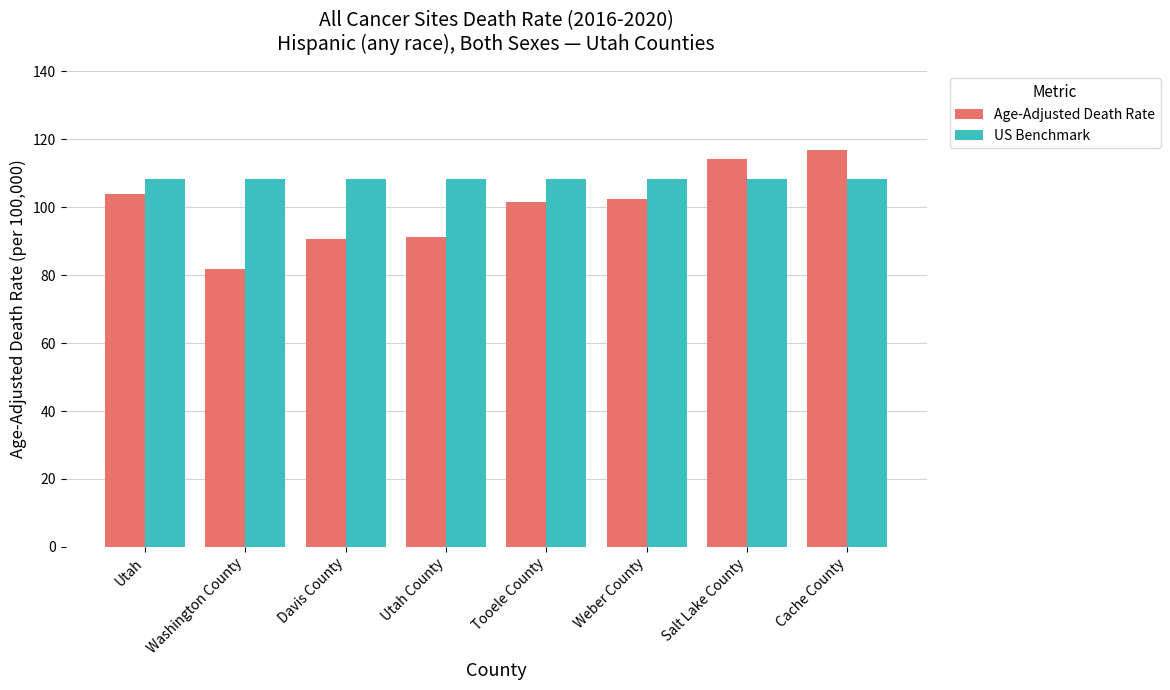

The value of US Benchmark at Salt Lake County is 64.5. True or false?

False